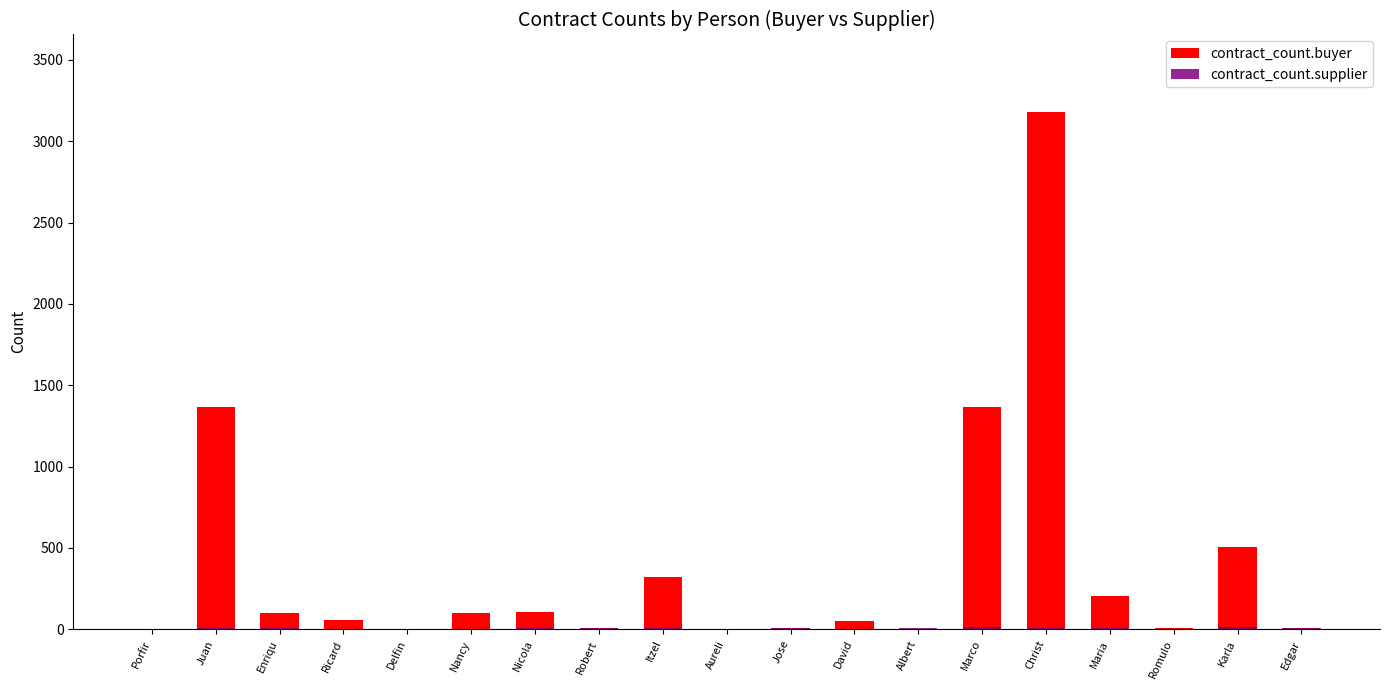

What position from the left is Marco?

14